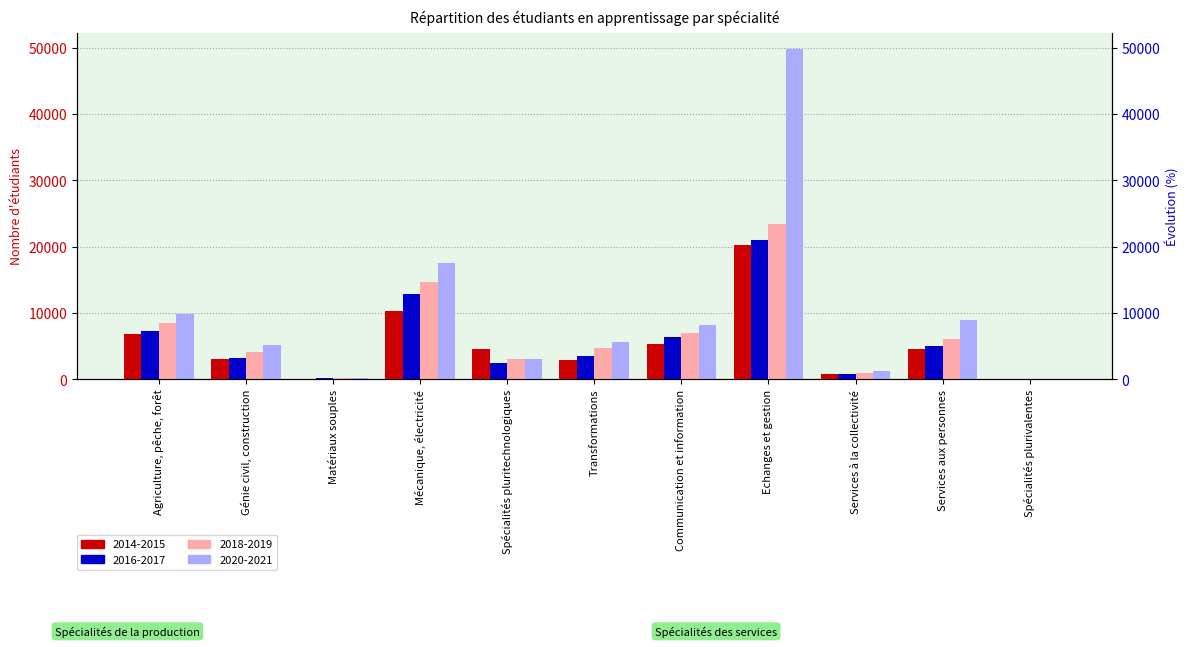

Is it true that 2018-2019 equals 4139 at Génie civil, construction?

True